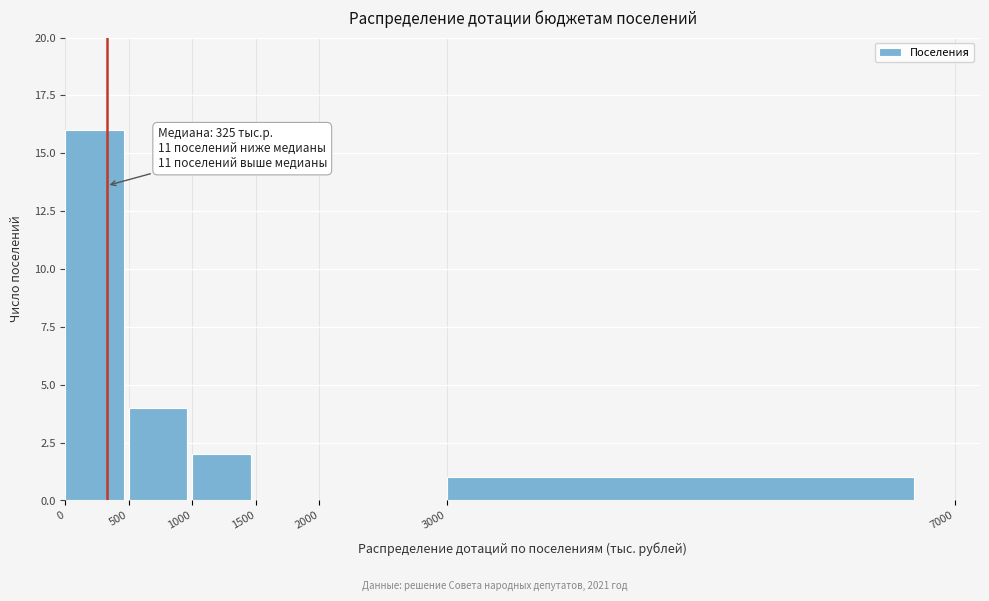

Over which range of the x-axis is the bar tallest?

0 to 500